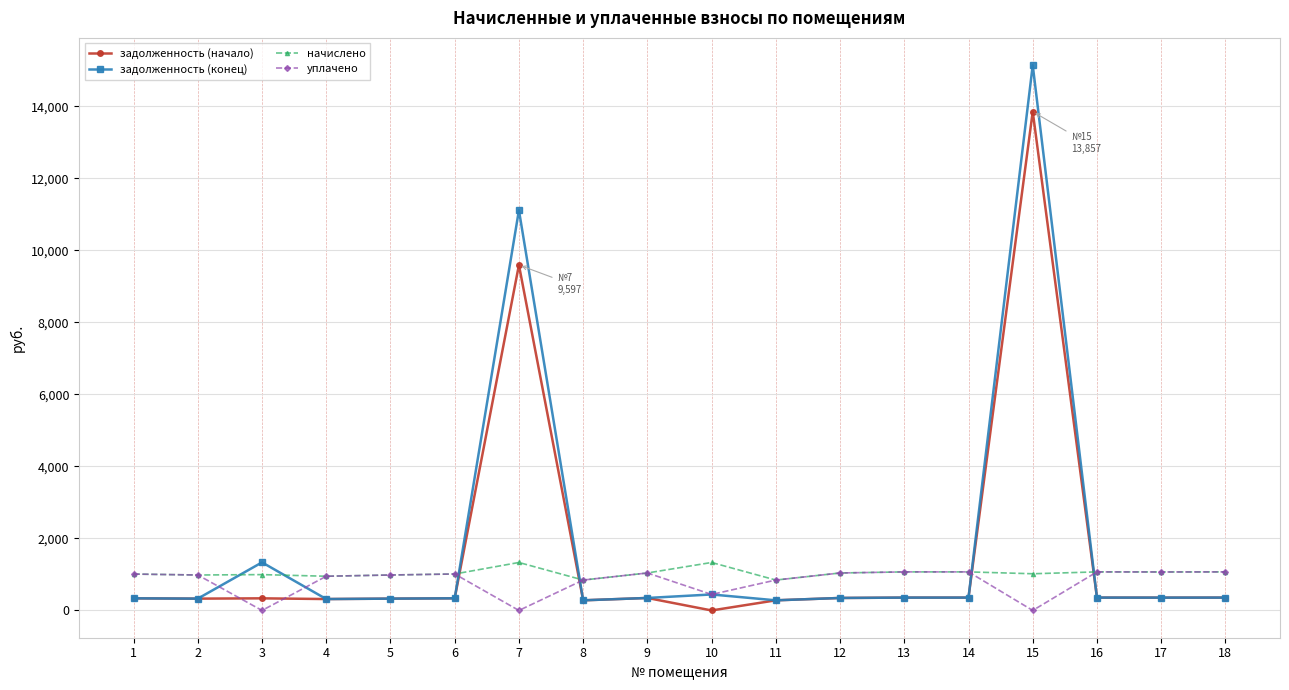

List the series in order of their peak value, highest first.

задолженность (конец), задолженность (начало), начислено, уплачено